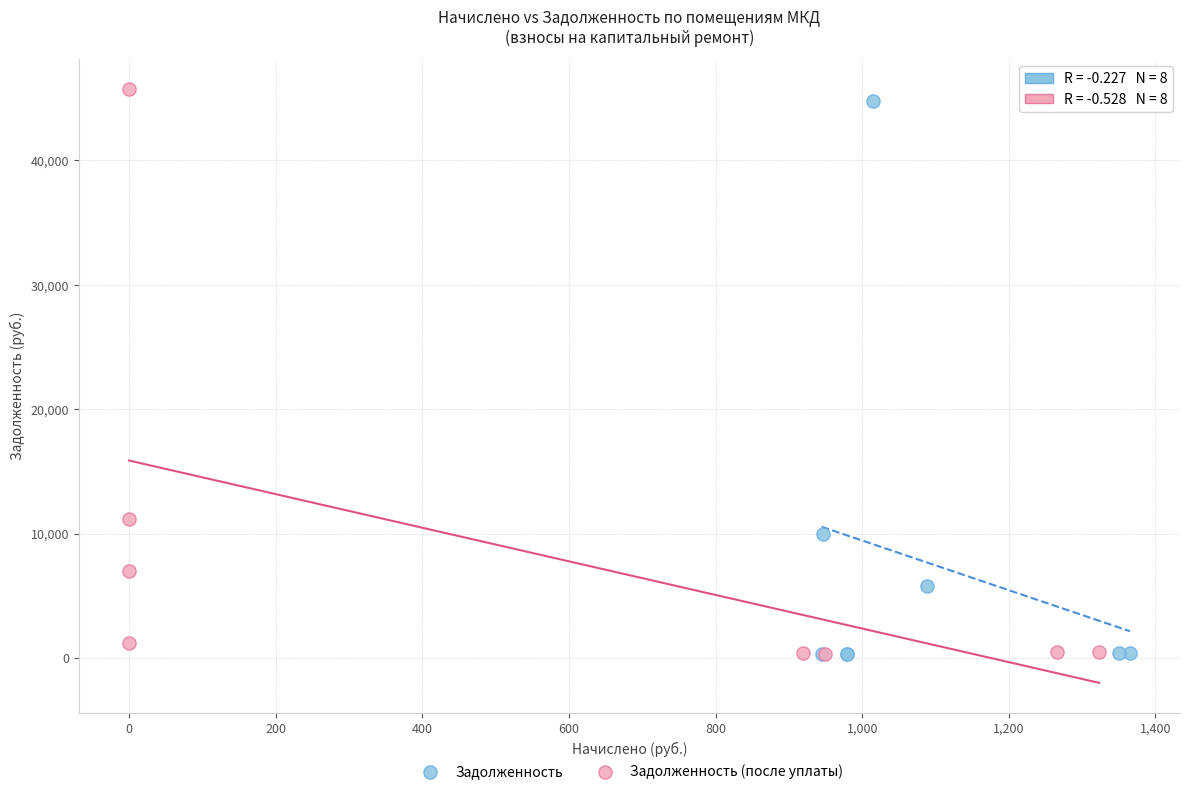

Which series has the widest spread of Y values?

Задолженность (после уплаты)